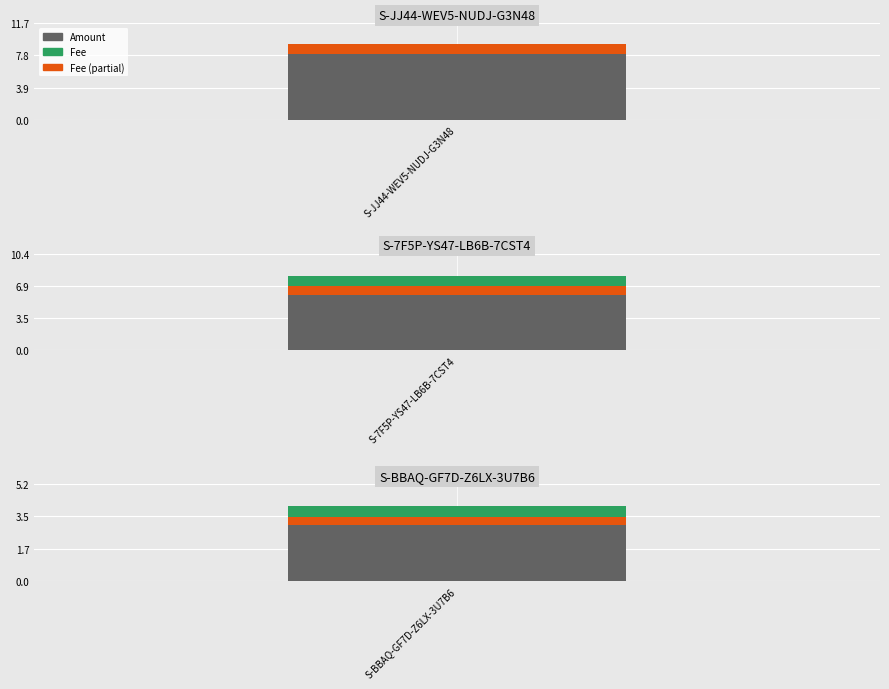

What is the total value across all series at S-BBAQ-GF7D-Z6LX-3U7B6?

4